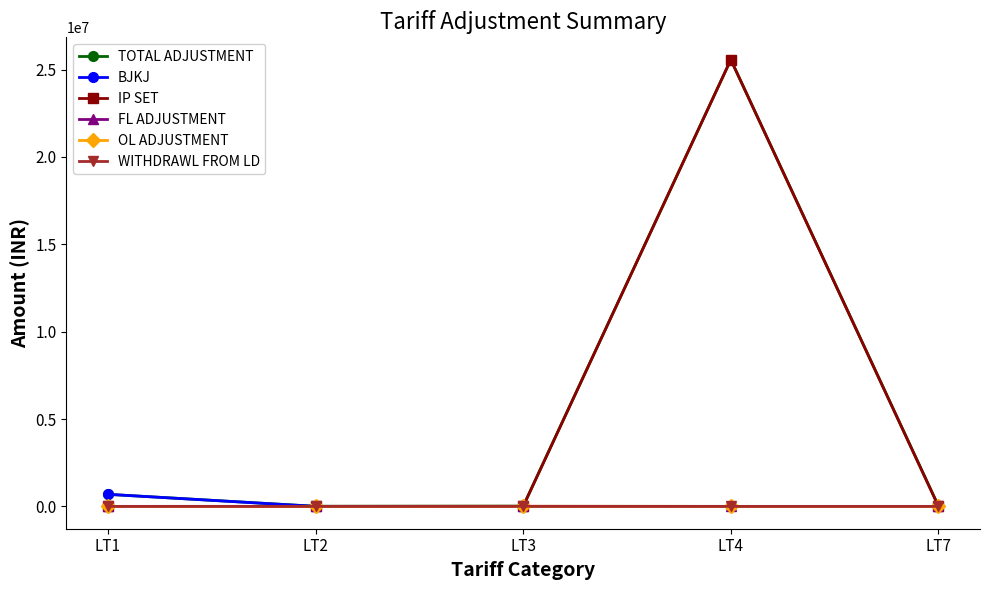

Does the chart have visible grid lines?

No